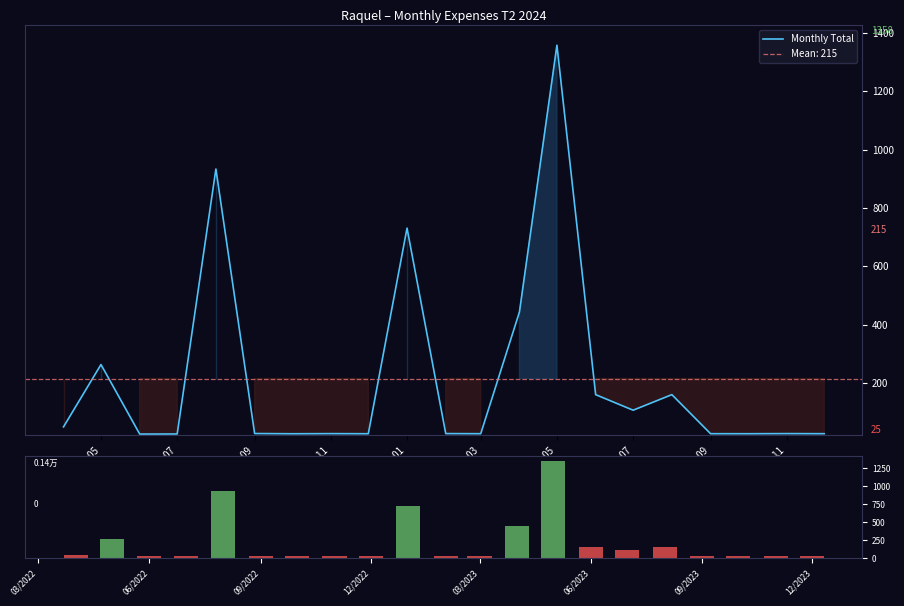

What is the maximum value for Monthly Total?

1357.8